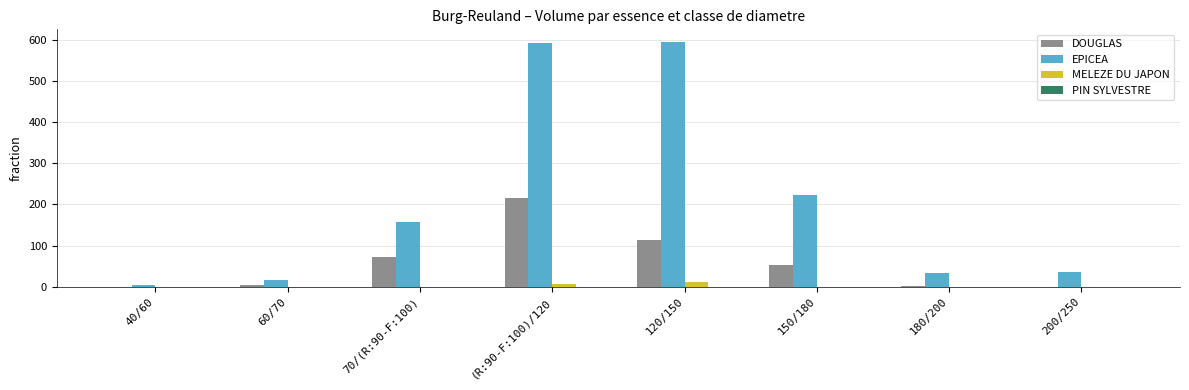

What is the sum of all EPICEA values?

1660.7